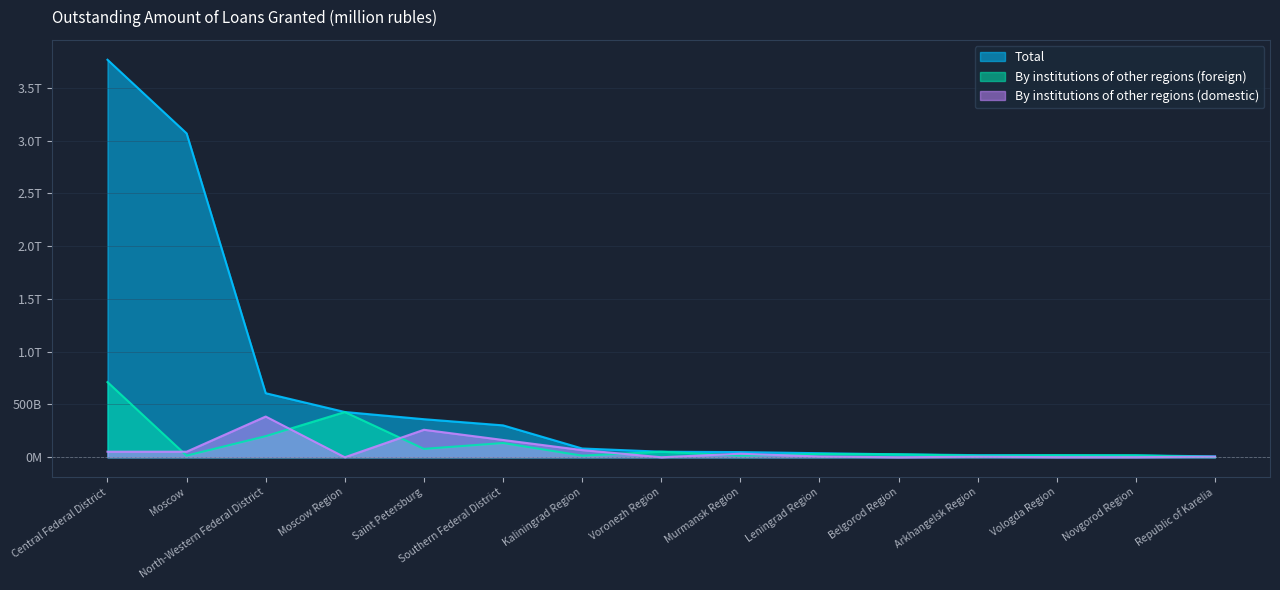

Which series has the largest range (max minus min)?

Total